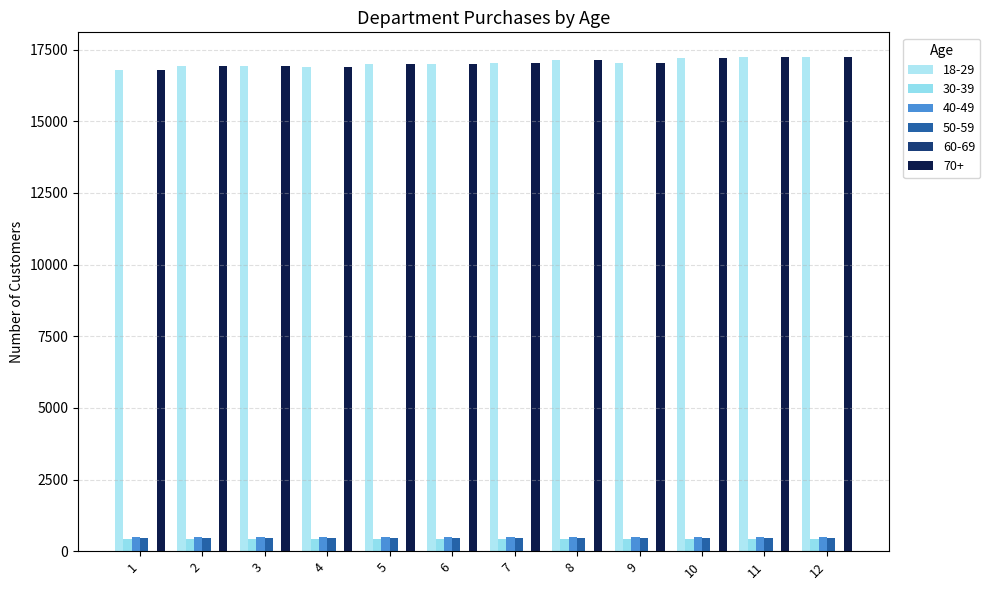

How many series are shown in this chart?

5